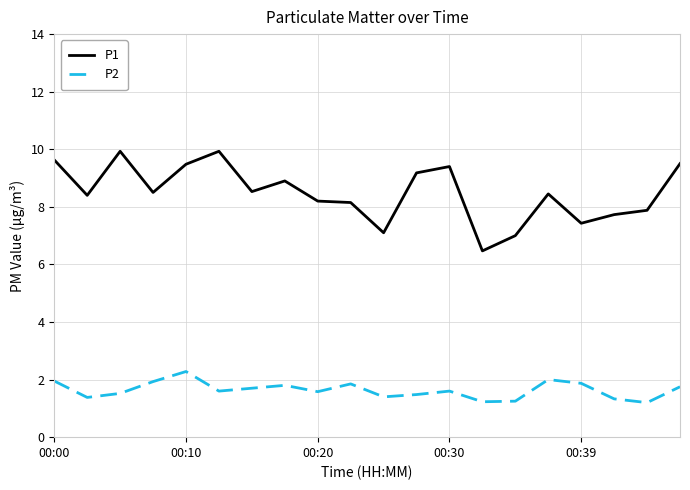

Does the chart have visible grid lines?

Yes